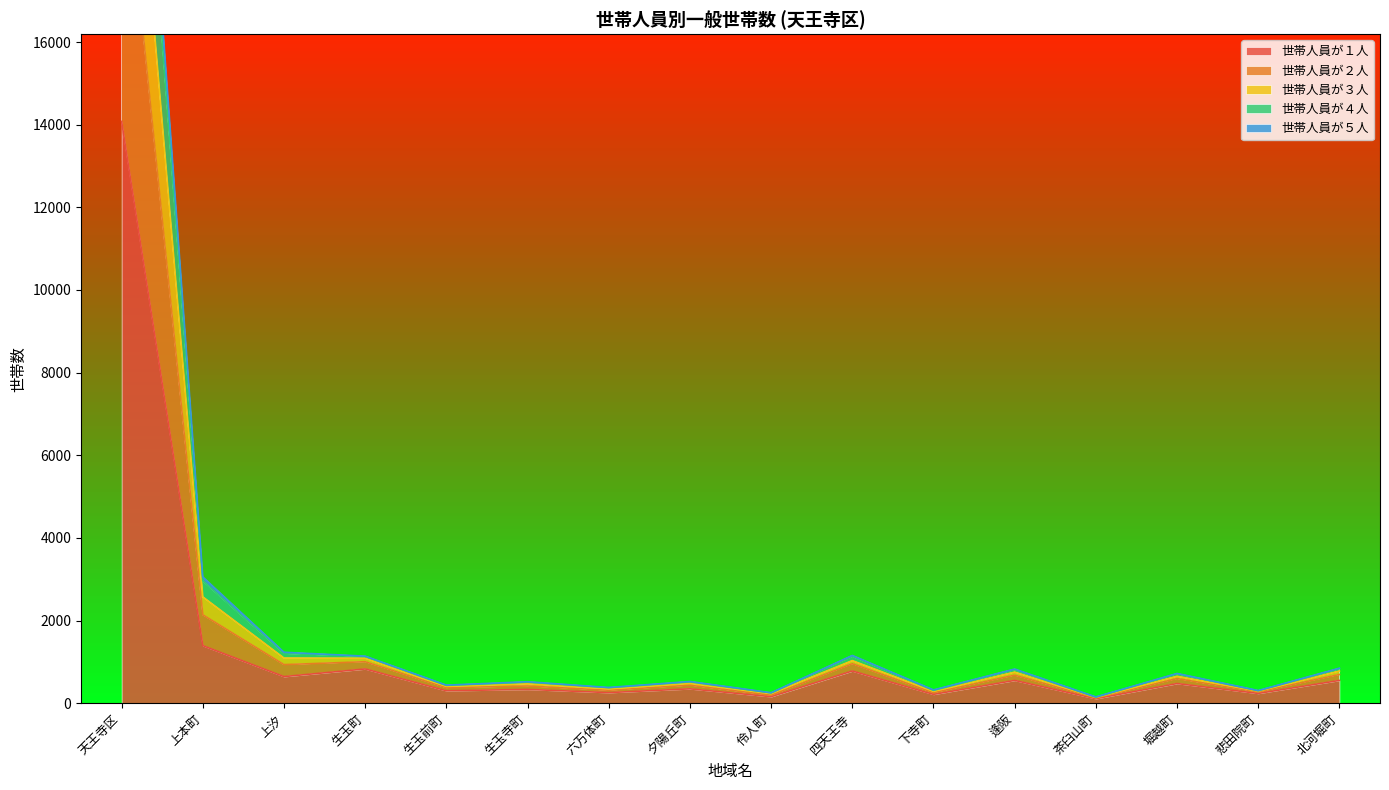

At which label does 世帯人員が２人 first exceed 719?

天王寺区